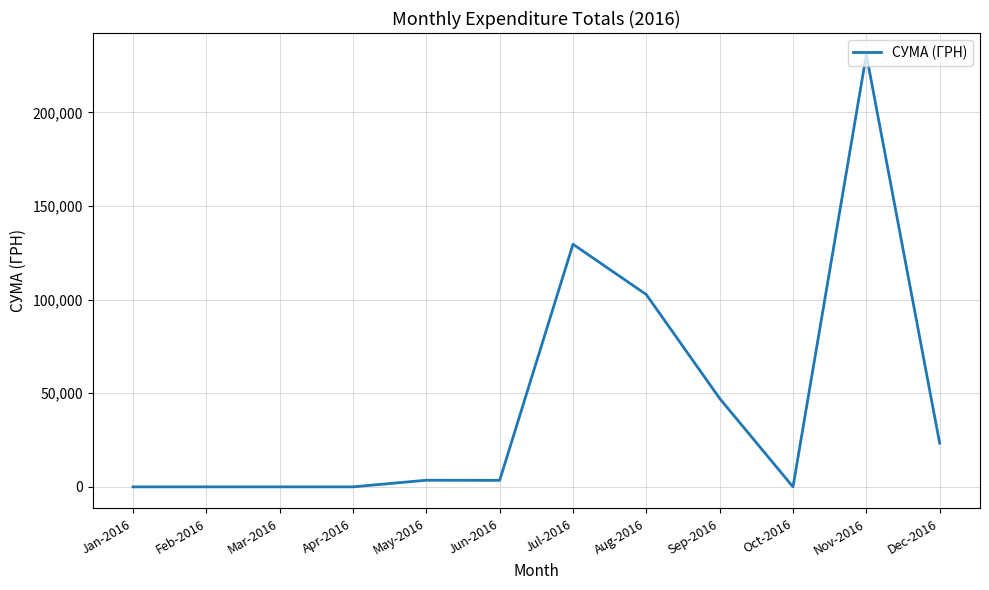

Is it true that the value at Oct-2016 is 0.0?

True